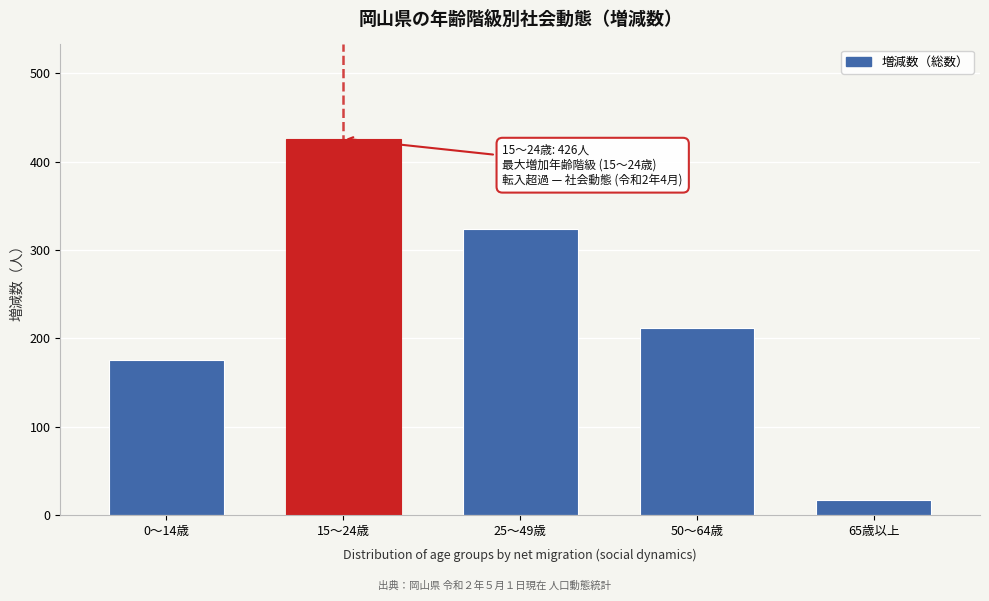

Reading left to right, what are all the values shown in this chart?

0～14歳=175	15～24歳=426	25～49歳=324	50～64歳=211	65歳以上=17